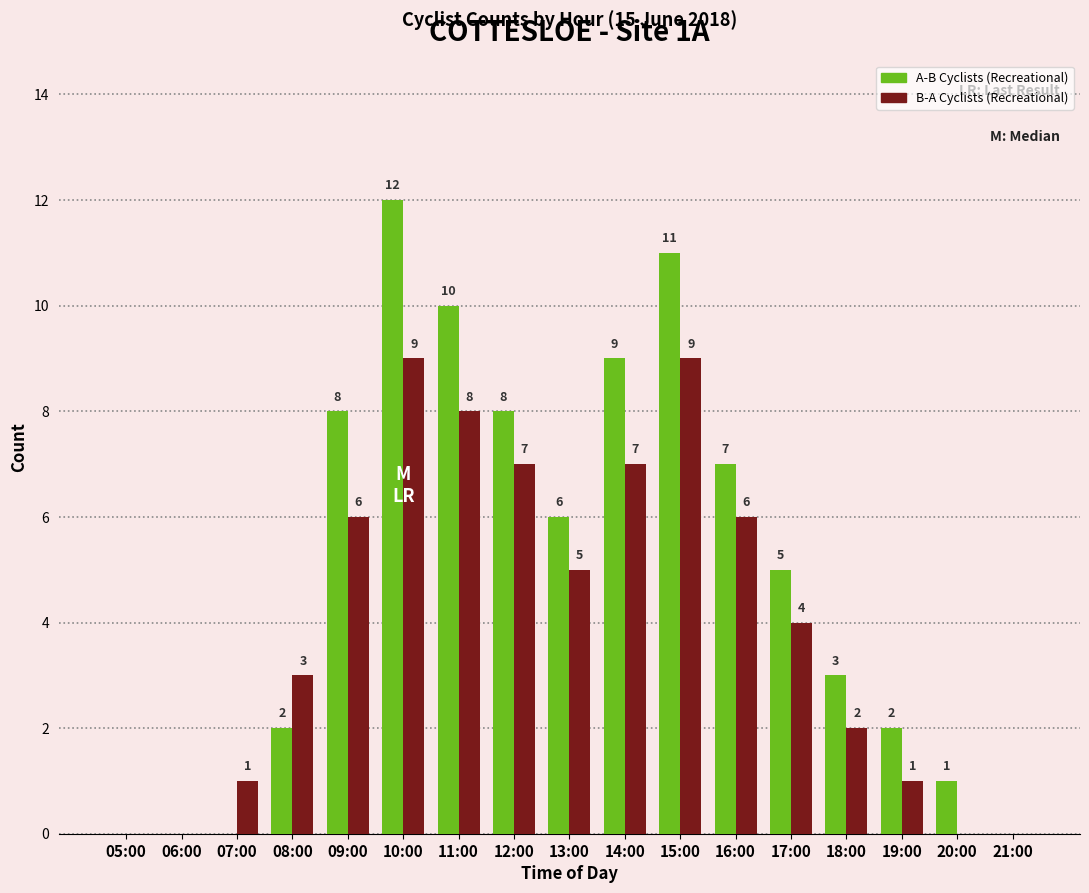

Which series changed the most between 09:00 and 20:00?

A-B Cyclists (Recreational)